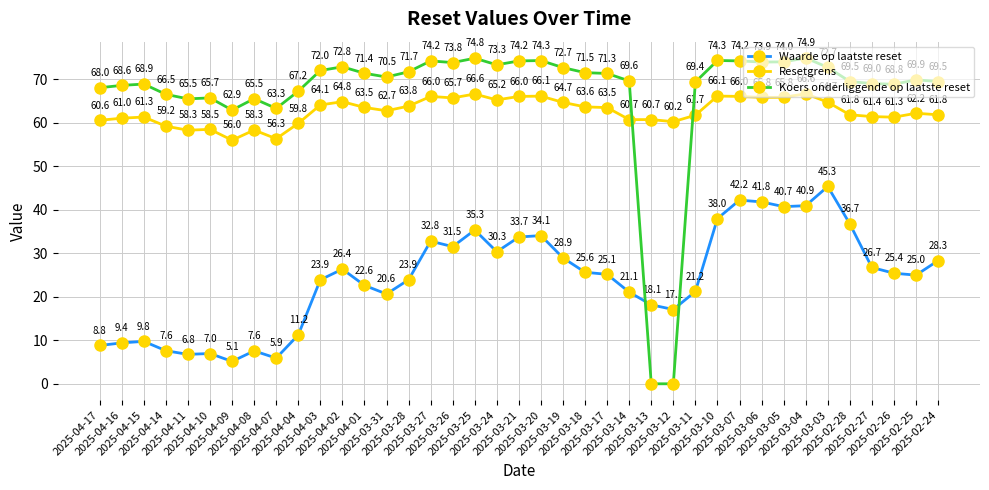

What position from the right is 2025-04-02?

28